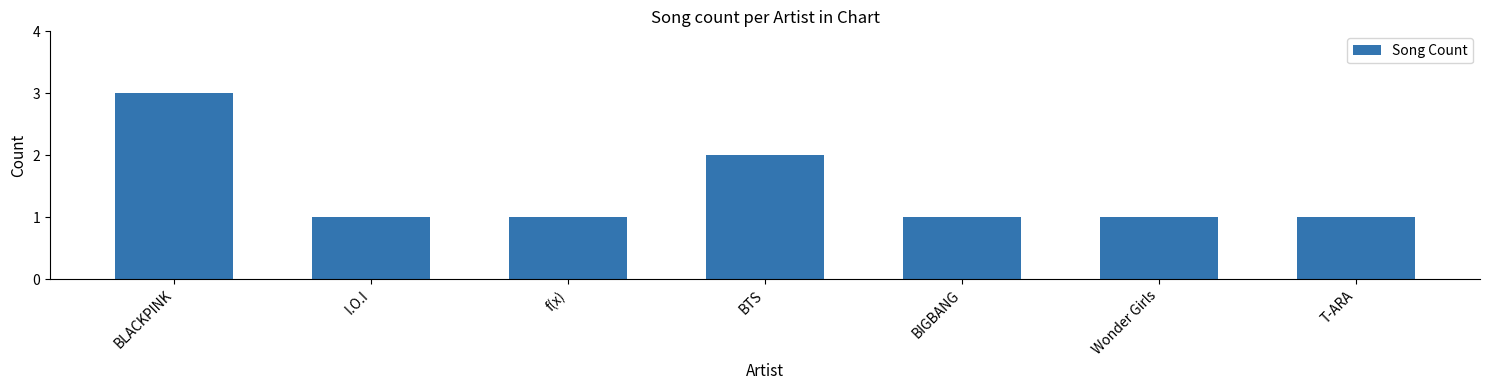

Count the values in the range 1 to 2.

6